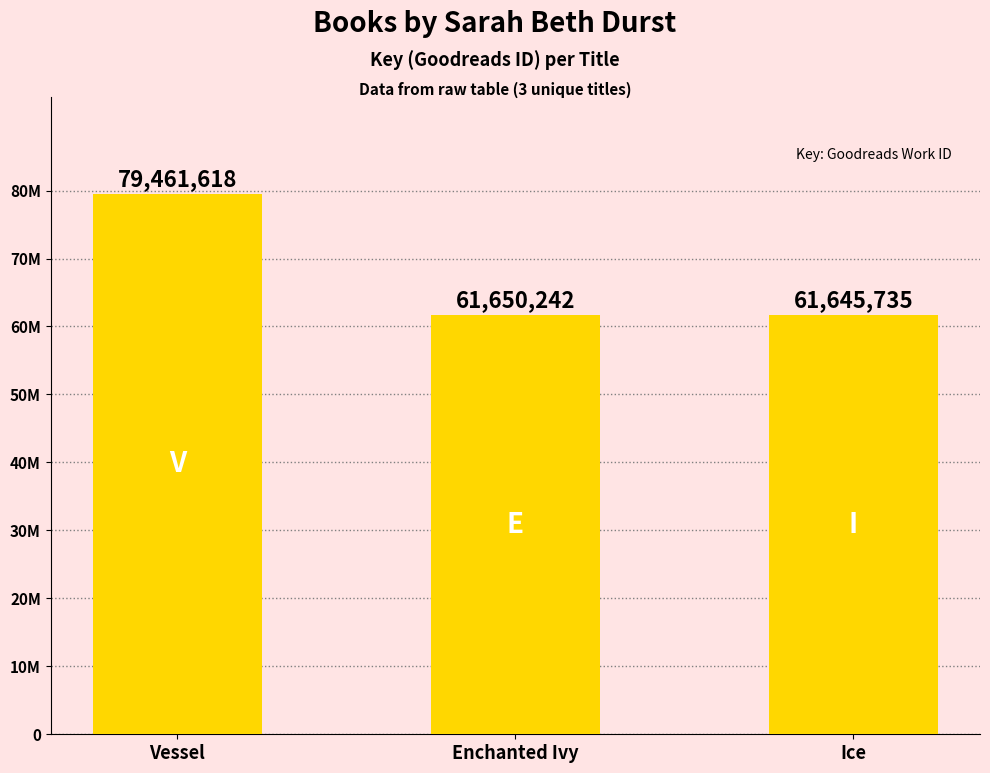

What is the label of the 1st bar from the left?

Vessel